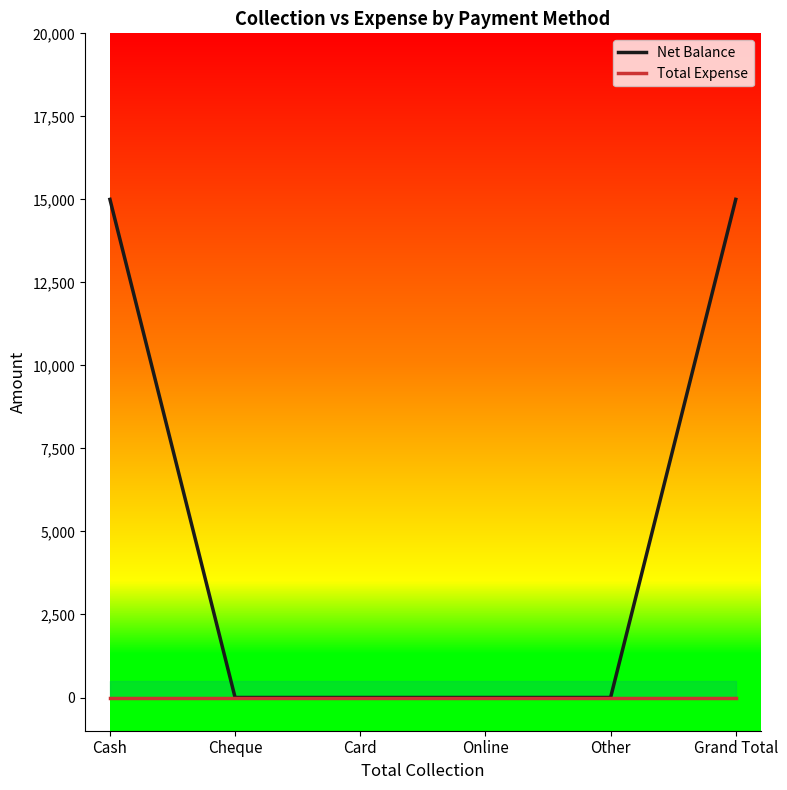

List the series in order of their overall mean, highest first.

Net Balance, Total Expense